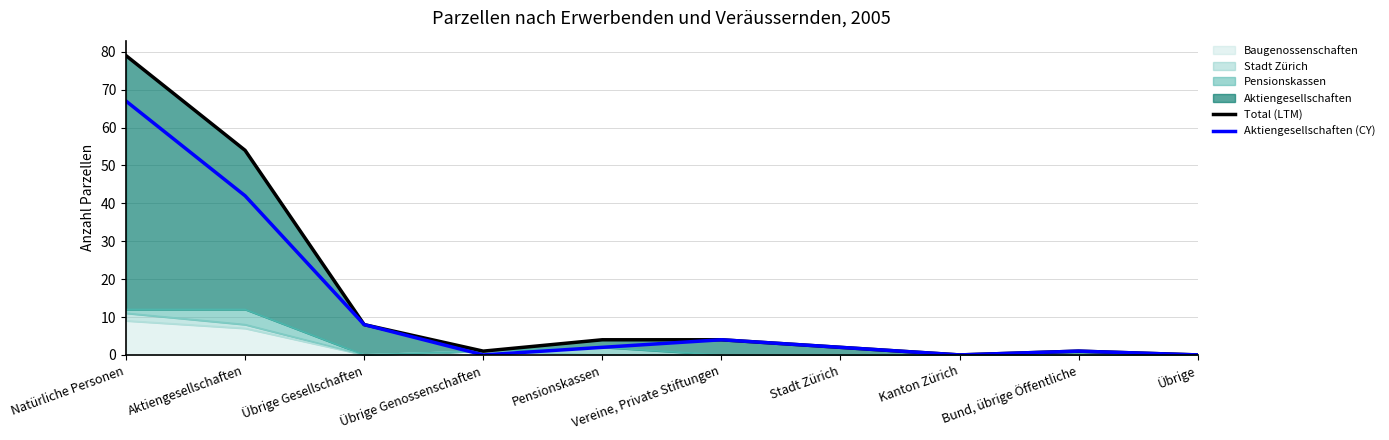

In Aktiengesellschaften (CY), how many points are lower than both neighbors (excluding endpoints)?

2